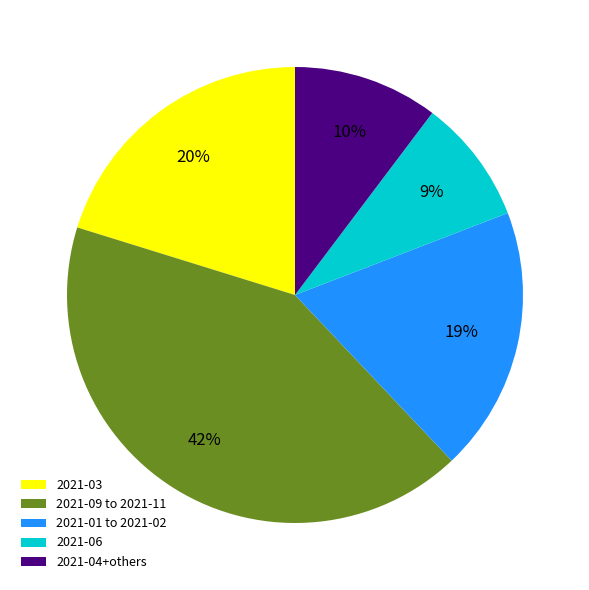

Is the sum of 2021-04+others and 2021-03 greater than half?

No